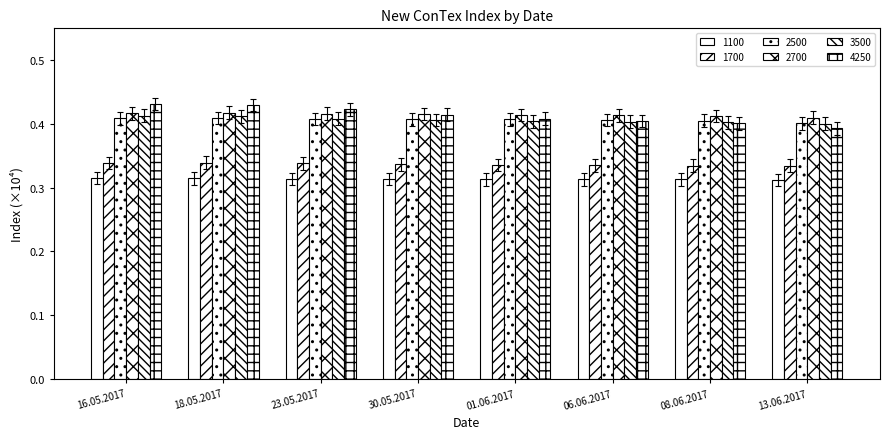

Count the number of categories in the chart.

8